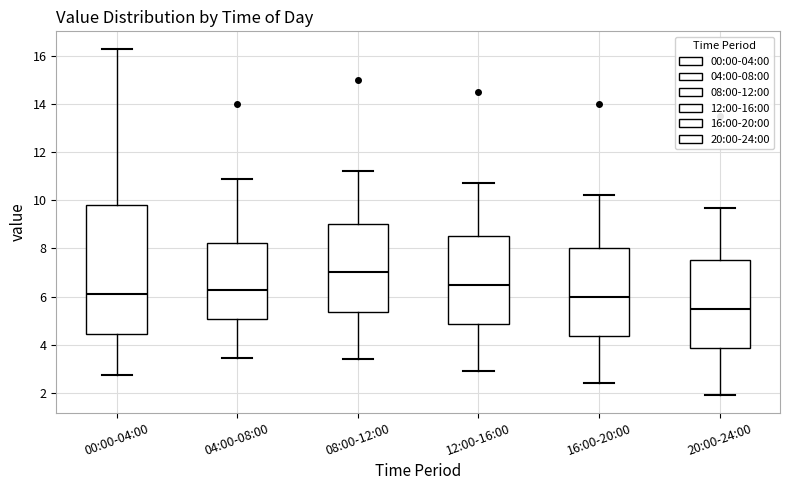

Reading left to right, transcribe this box plot: for each box, give where its median line is, the range the box spans, and where its two whiskers end, as read against the y-axis. The values are not printed on the chart, so give them approximately, as read against the axis.

00:00-04:00: median 6.2, box 4.4 to 9.8, whiskers 2.8 to 16.4
04:00-08:00: median 6.2, box 5.0 to 8.2, whiskers 3.4 to 11.0
08:00-12:00: median 7.0, box 5.4 to 9.0, whiskers 3.4 to 11.2
12:00-16:00: median 6.6, box 4.8 to 8.6, whiskers 3.0 to 10.8
16:00-20:00: median 6.0, box 4.4 to 8.0, whiskers 2.4 to 10.2
20:00-24:00: median 5.6, box 3.8 to 7.6, whiskers 2.0 to 9.8